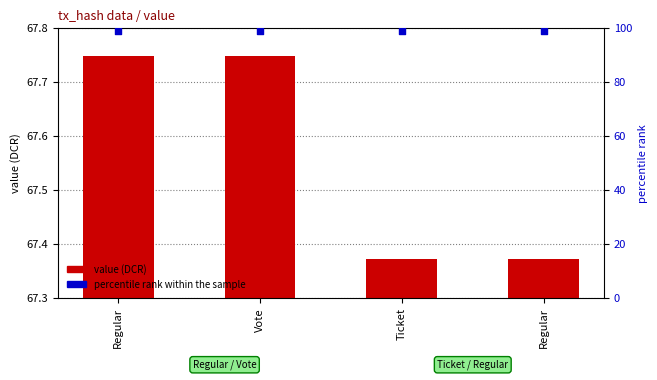

Is the value of percentile rank within the sample at Vote greater than the value of value (DCR) at Regular?

Yes